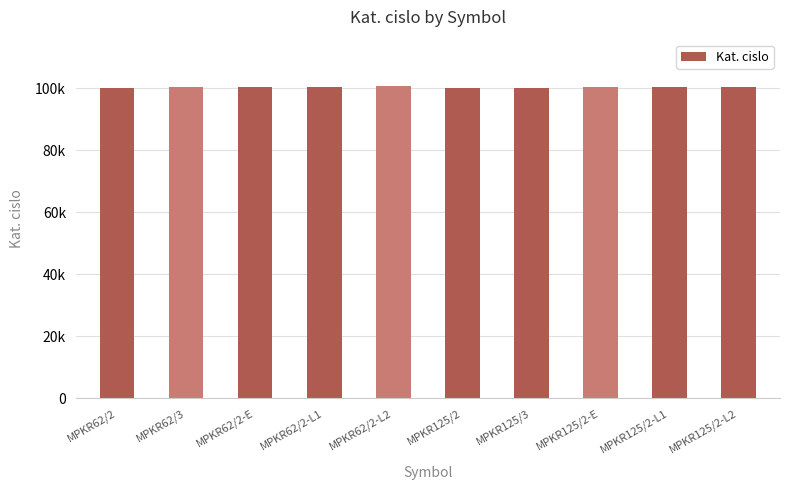

Which label corresponds to the largest value in the chart?

MPKR62/2-L2